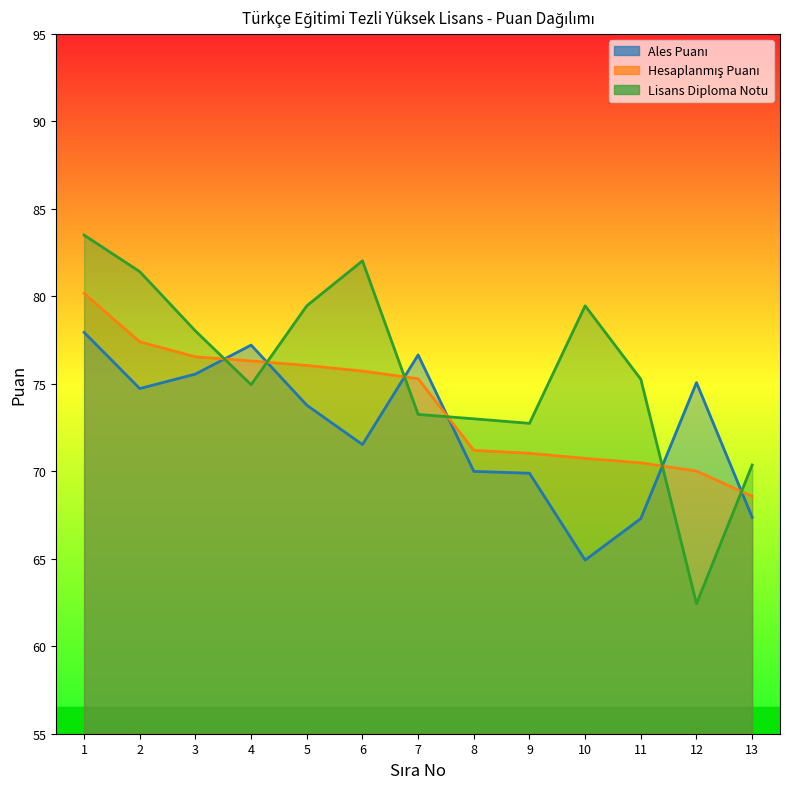

Where does the Ales Puanı series first go above 73?

1